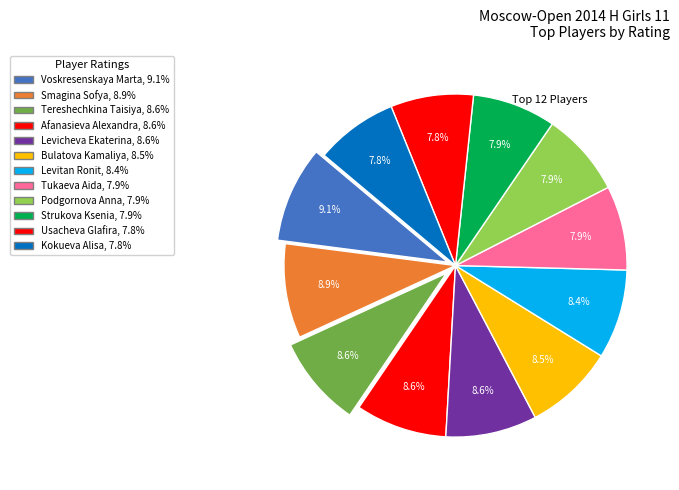

Do Kokueva Alisa and Levitan Ronit together represent more than half of the pie?

No